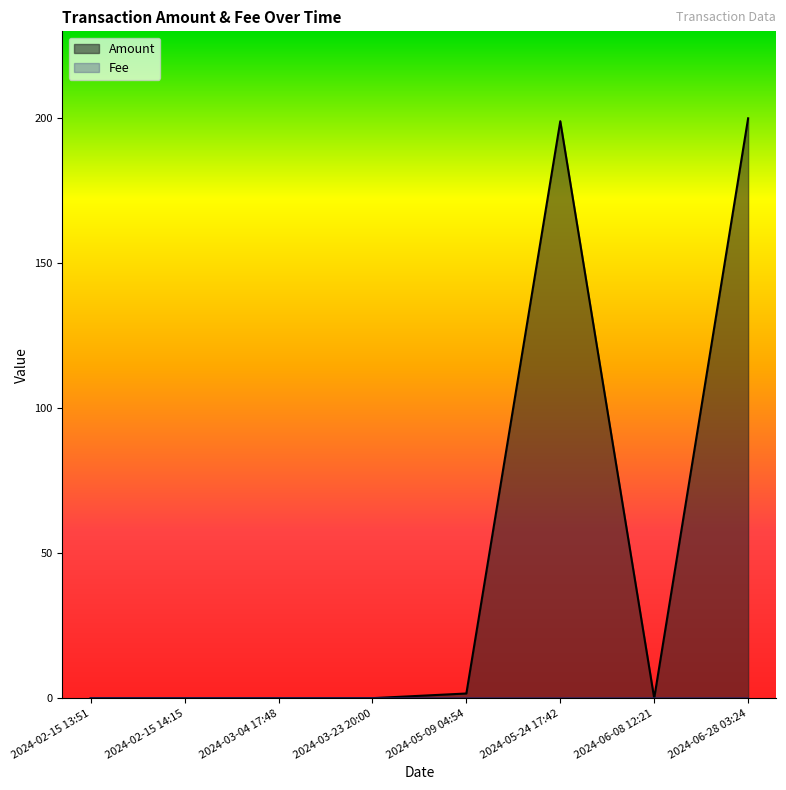

Which series has the largest total across all categories?

Amount